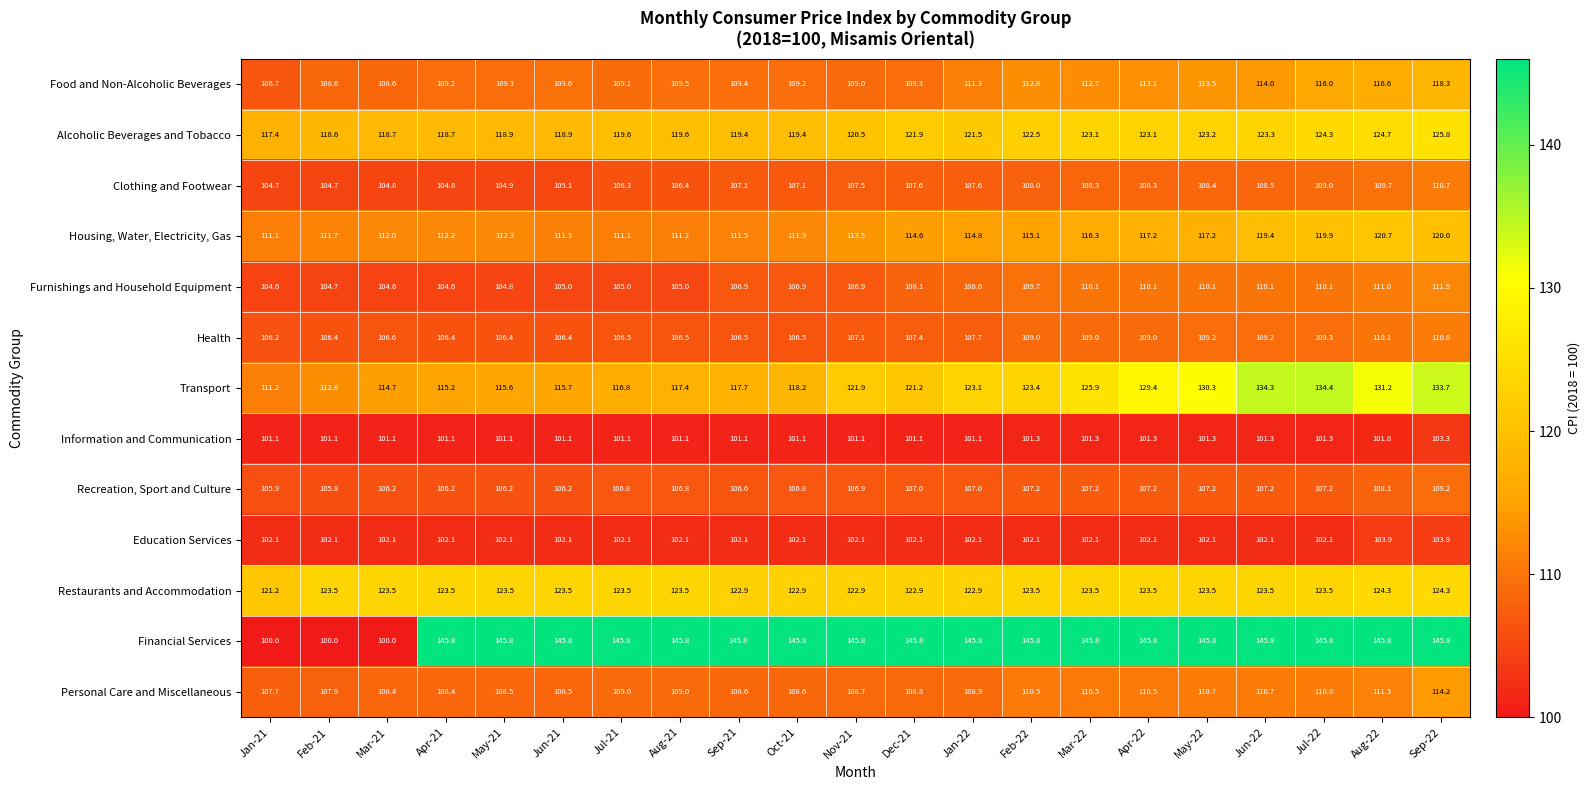

Which series changed the most between May-21 and Jun-21?

Housing, Water, Electricity, Gas